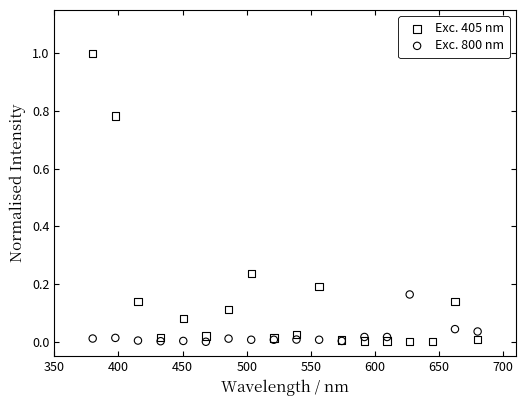

At how many categories does at least one series exceed 0?

18